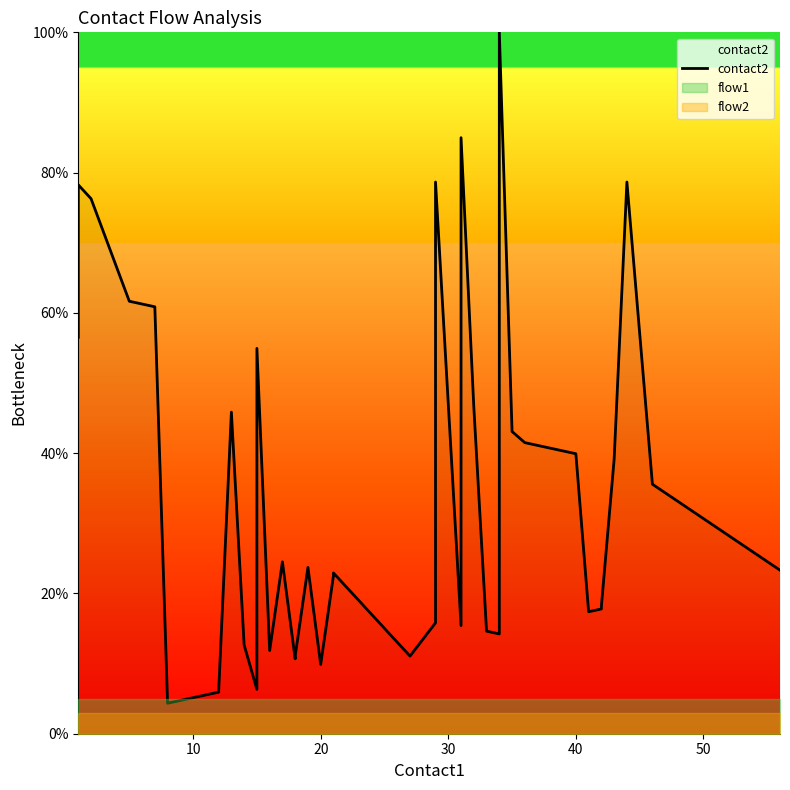

Reading left to right, extract all data points from this chart.

56.5	78.3	76.3	61.7	60.9	4.3	5.9	45.8	12.6	6.3	54.9	11.9	24.5	10.7	11.1	23.7	9.9	22.5	22.9	11.1	15.8	78.7	15.4	85.0	46.6	14.6	14.2	14.6	100.0	43.1	41.5	40.7	39.9	17.4	17.8	18.2	39.1	78.7	35.6	23.3